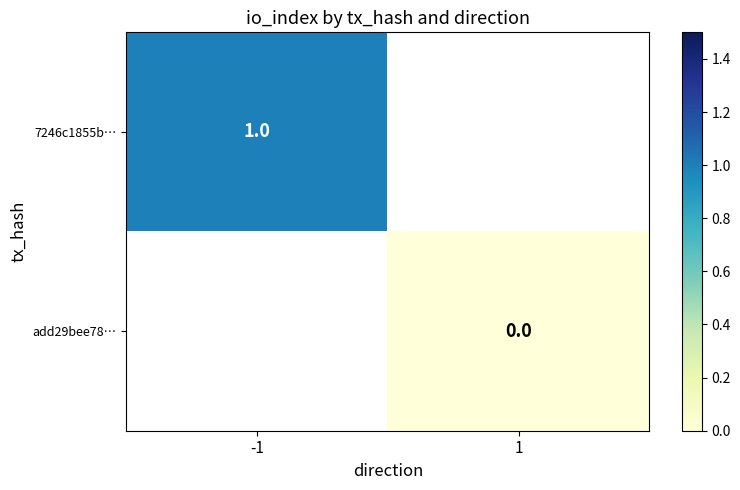

Is it true that 7246c1855b… equals 0.3 at -1?

False